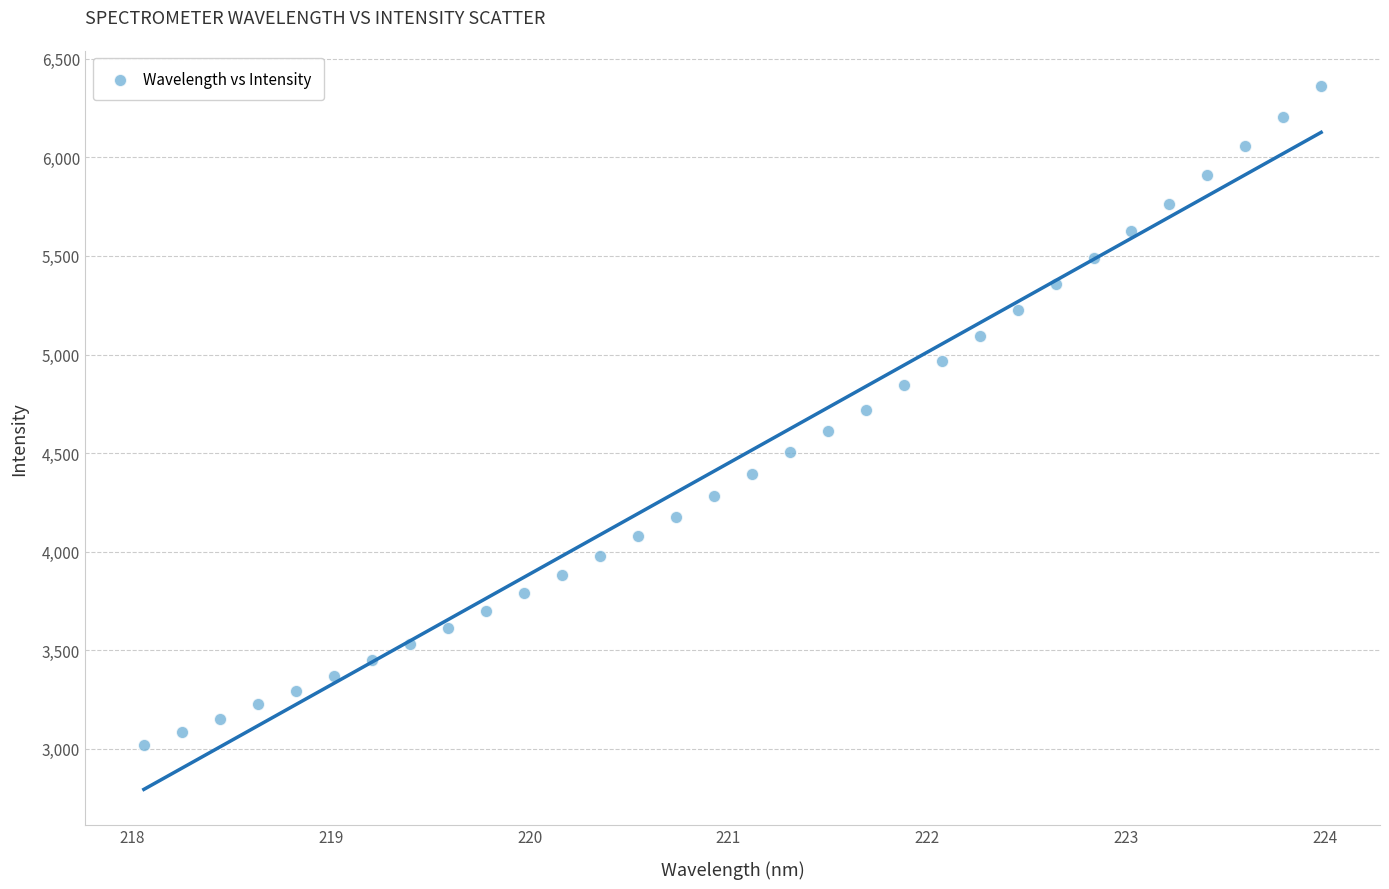

What is the range of X values (max minus min)?

5.9